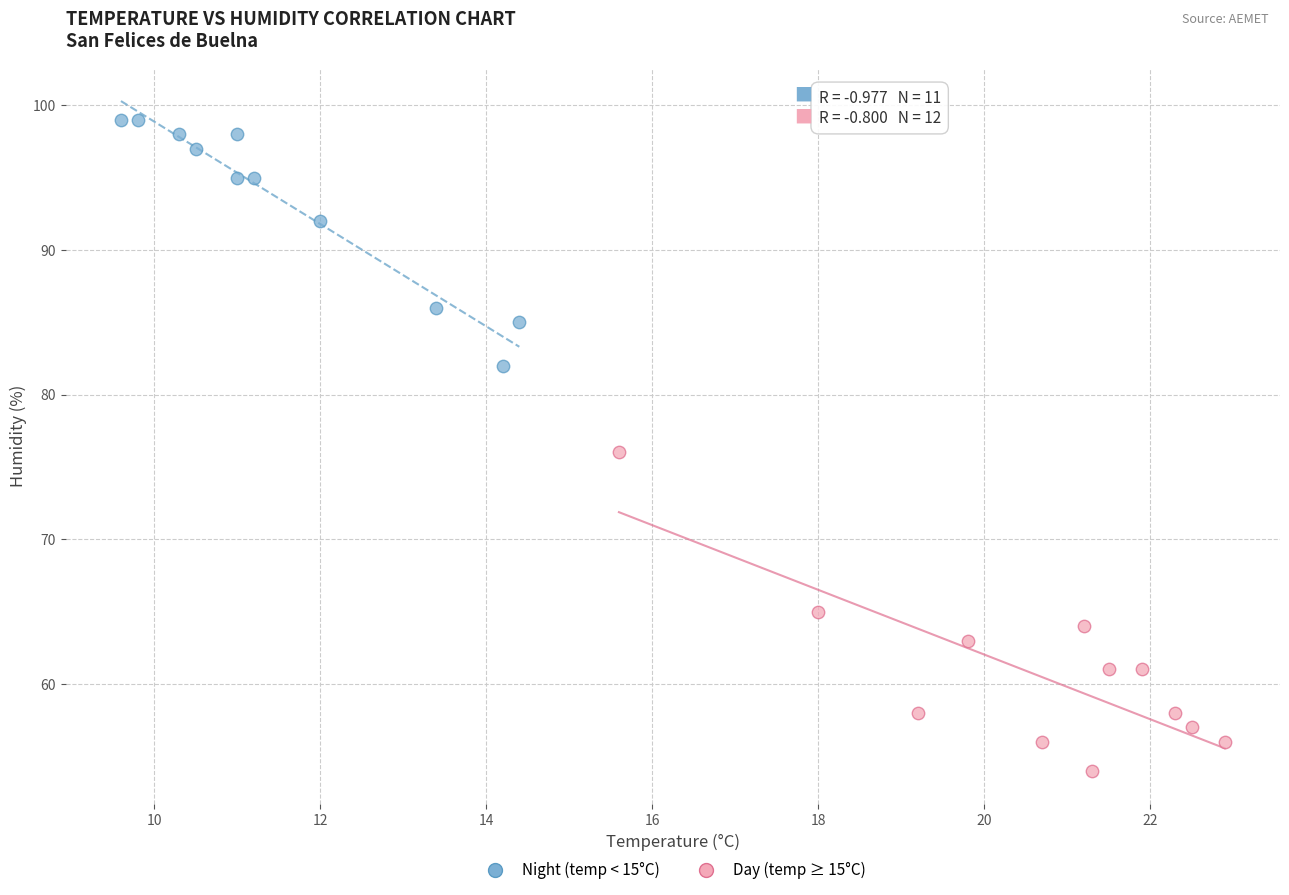

Which series contains the highest Y value?

Night (temp < 15°C)